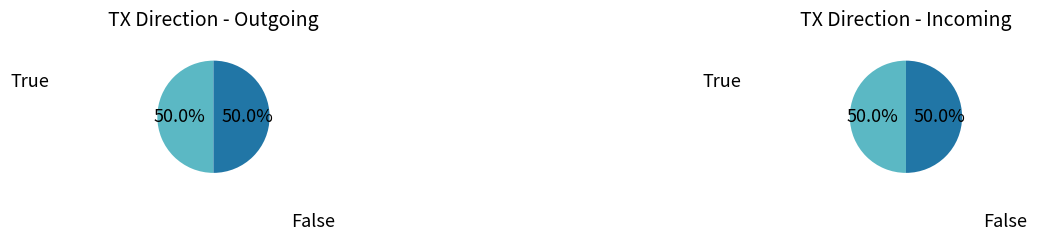

Which category has the biggest portion of the pie?

-1